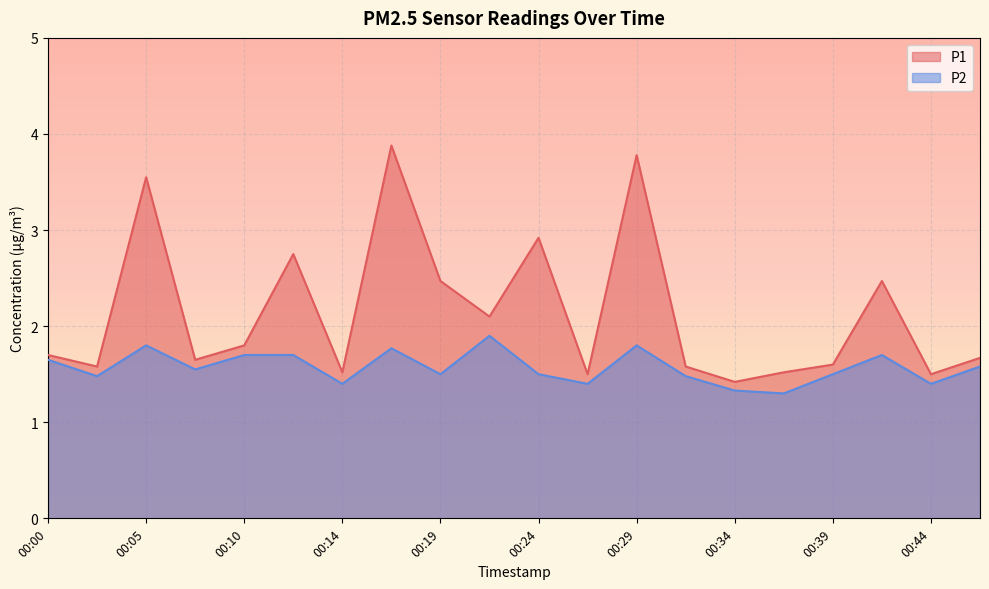

What is the total value across all series at 00:19?

4.0